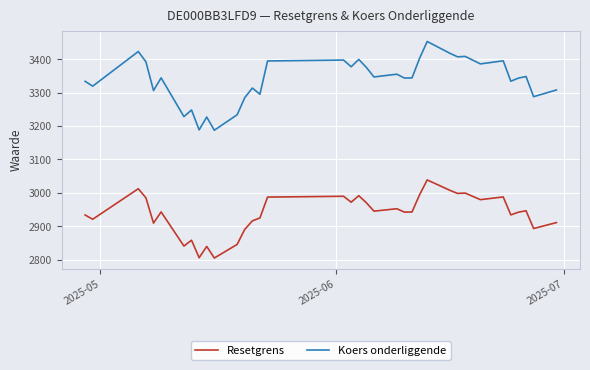

True or false: Resetgrens and Koers onderliggende intersect in this chart.

False